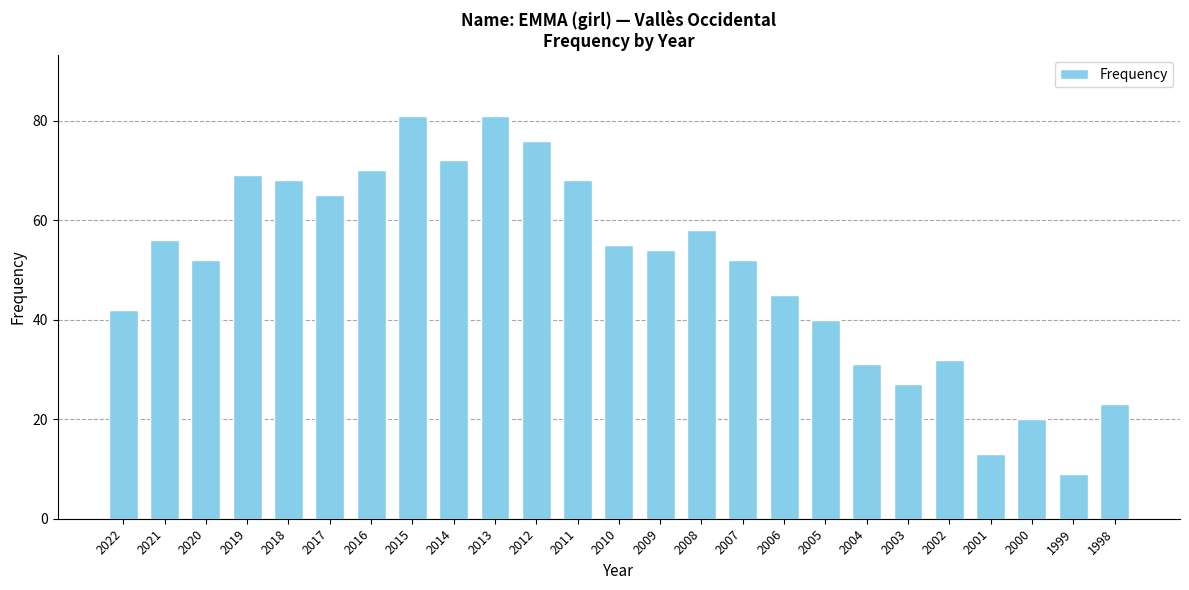

What is the difference between the second highest and second lowest values?

68